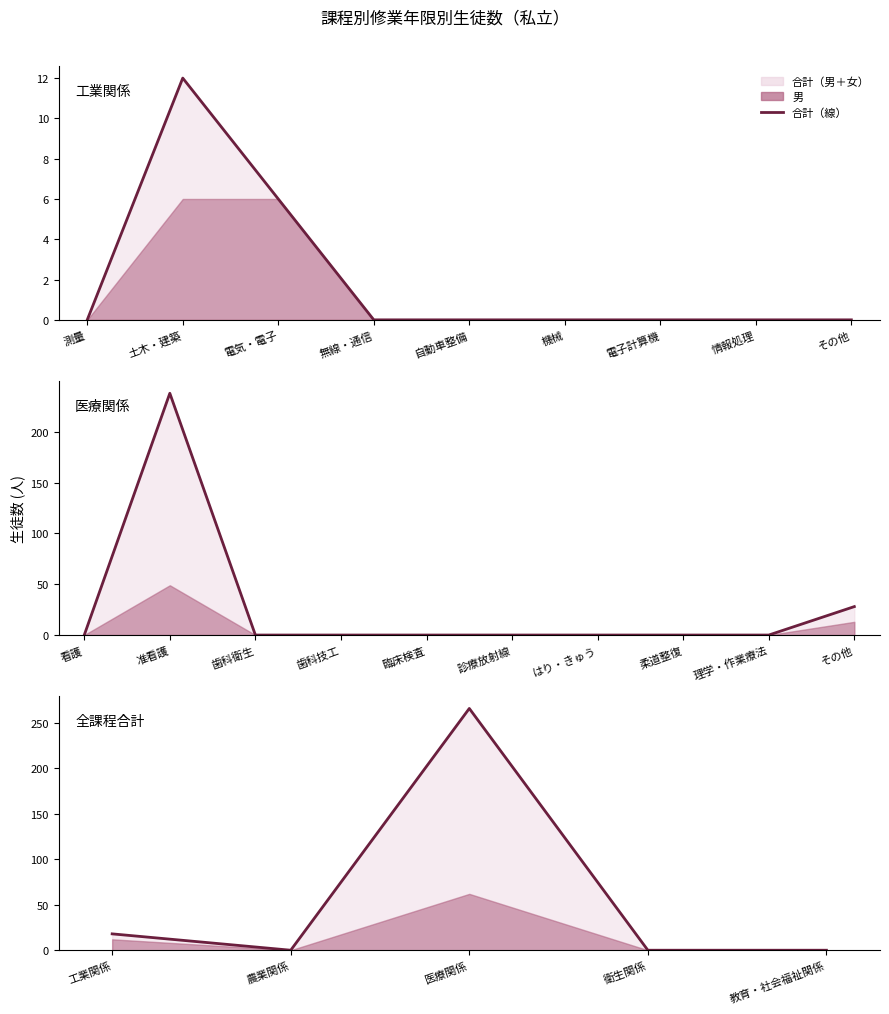

What is the difference between the maximum and minimum values?

266